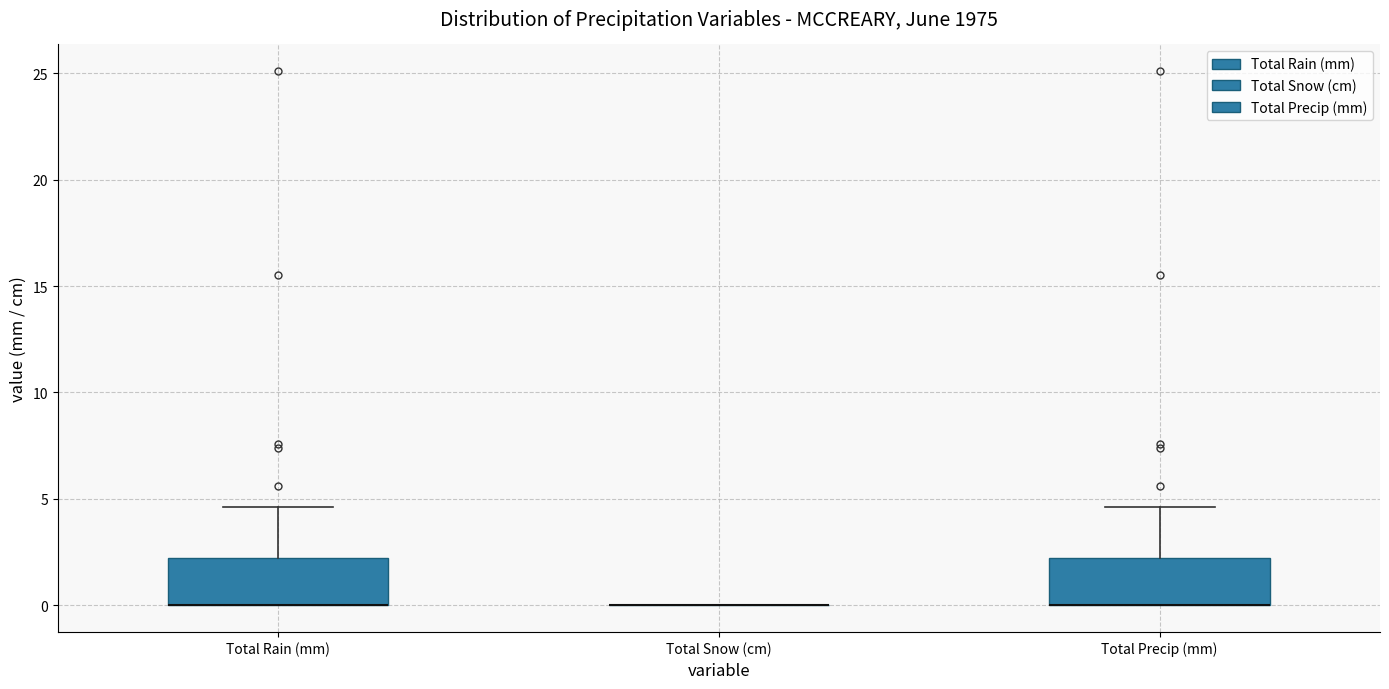

Reading left to right, transcribe this box plot: for each box, give where its median line is, the range the box spans, and where its two whiskers end, as read against the y-axis. The values are not printed on the chart, so give them approximately, as read against the axis.

Total Rain (mm): median 0.0 (drawn on the box's lower edge), box 0.0 to 2.0, whiskers 0.0 to 4.5
Total Snow (cm): box collapsed to a line at 0.0, whiskers 0.0 to 0.0
Total Precip (mm): median 0.0 (drawn on the box's lower edge), box 0.0 to 2.0, whiskers 0.0 to 4.5